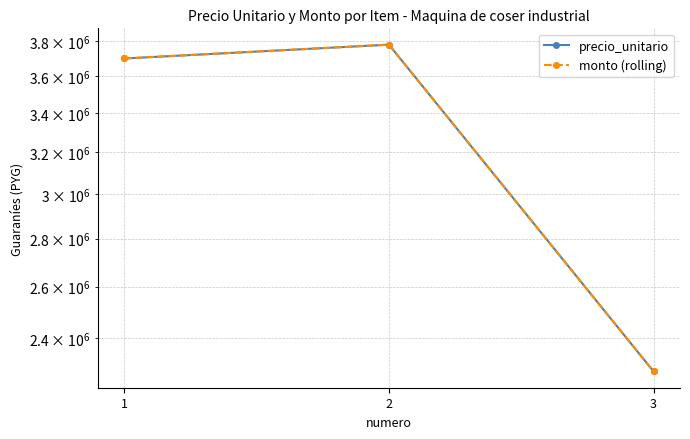

What is the value of the monto (rolling) point at the 1st from the left?

3700000